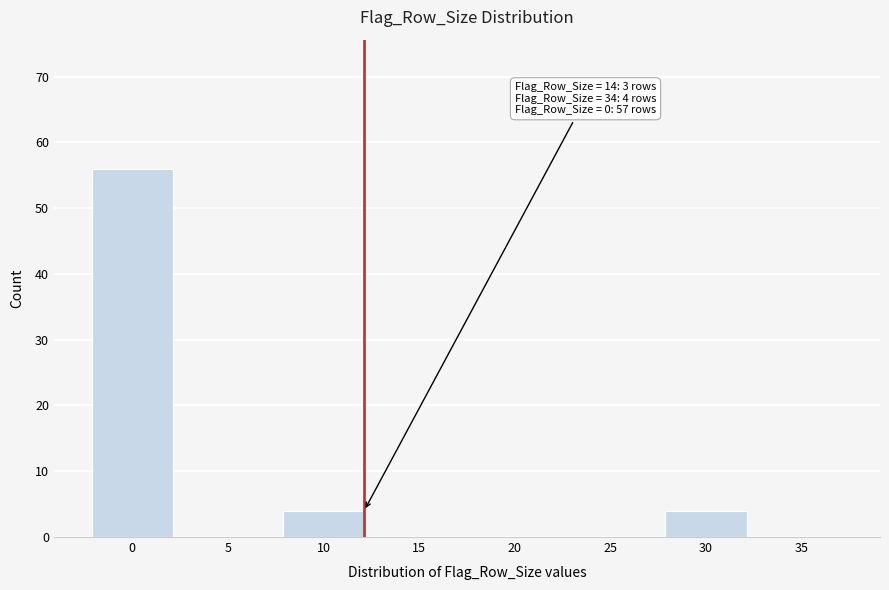

Reading left to right, extract all data points from this chart.

0=56	5=0	10=4	15=0	20=0	25=0	30=4	35=0